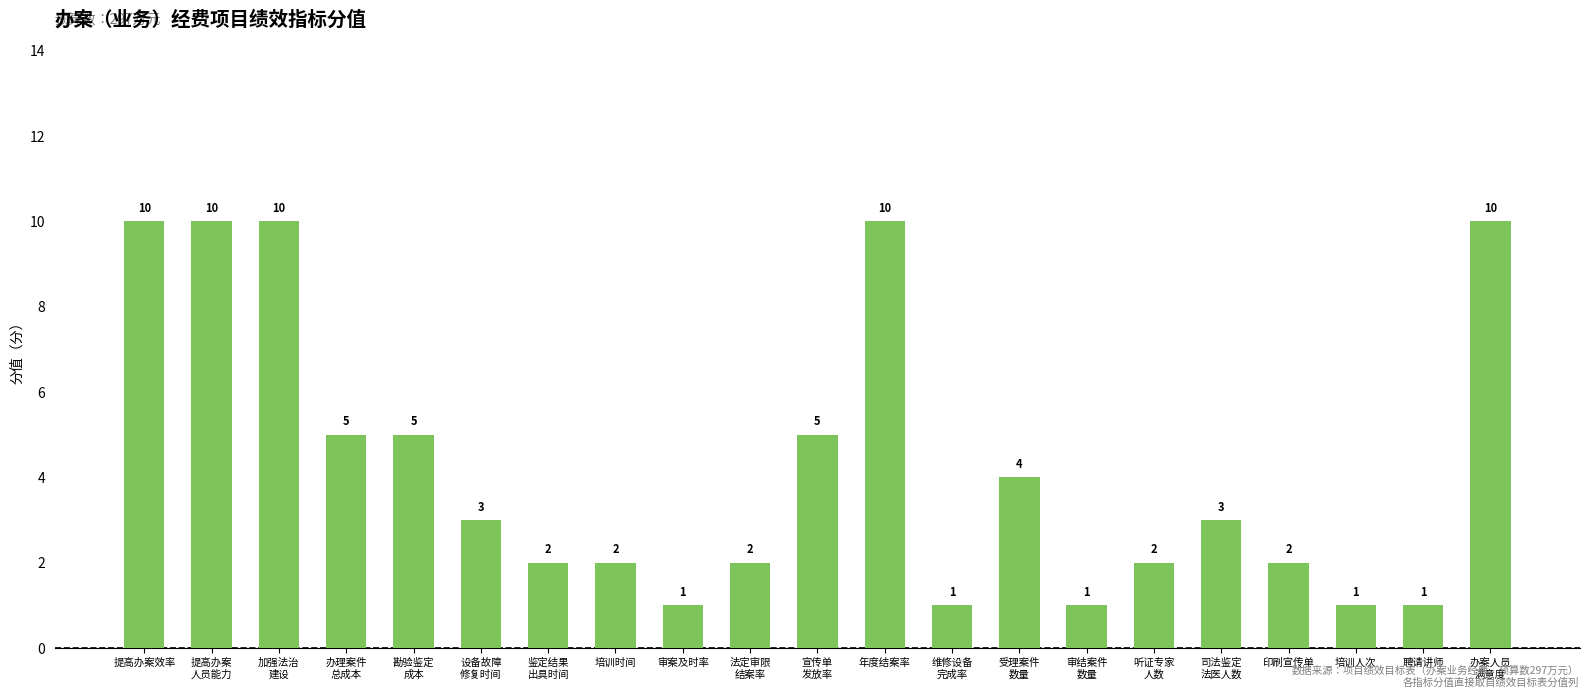

What is the value of the 18th bar from the left?

2